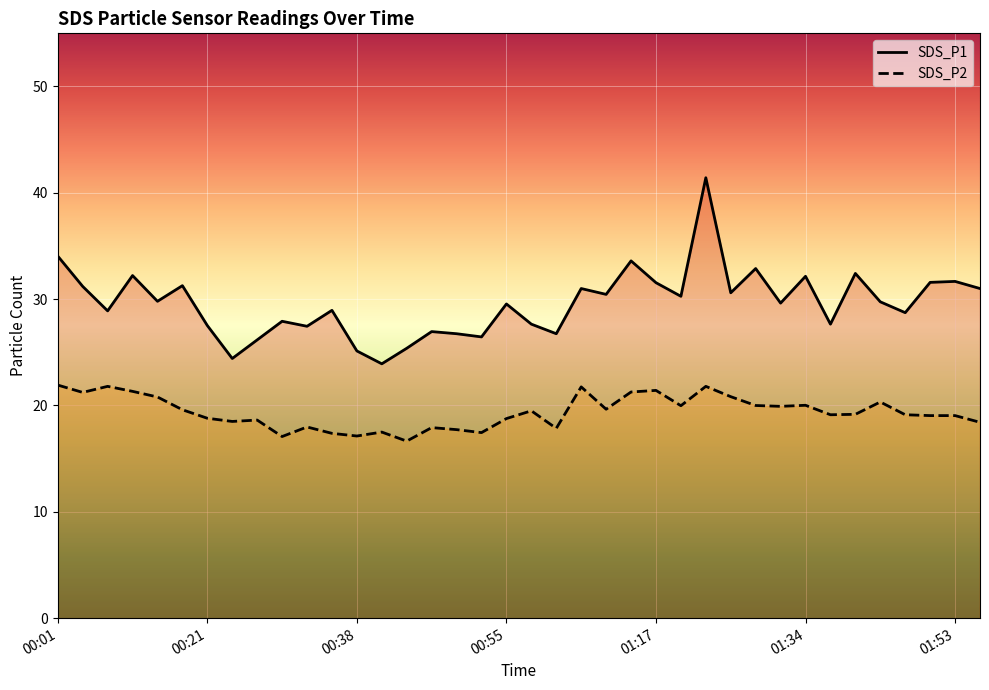

What position from the right is 00:52?

21